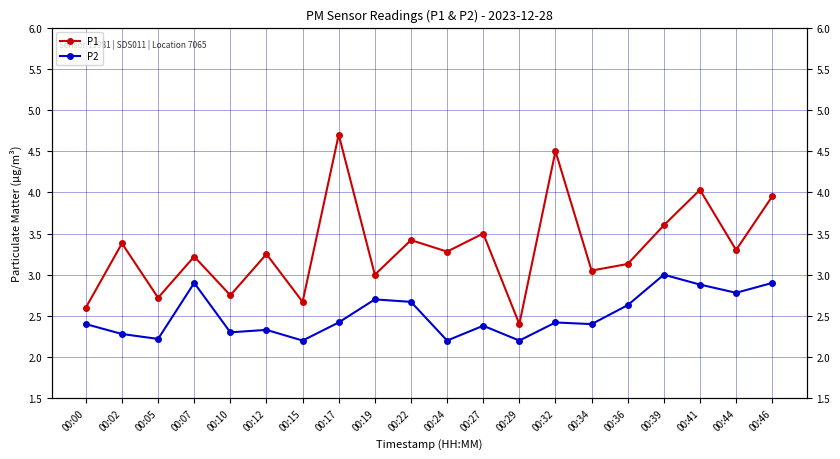

True or false: P2 has a value of 4.9 at 00:46.

False